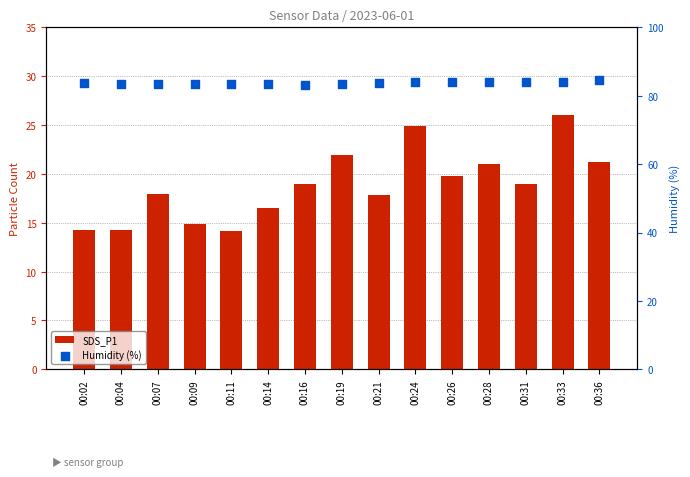

Which series has the largest Y range (max minus min)?

SDS_P1